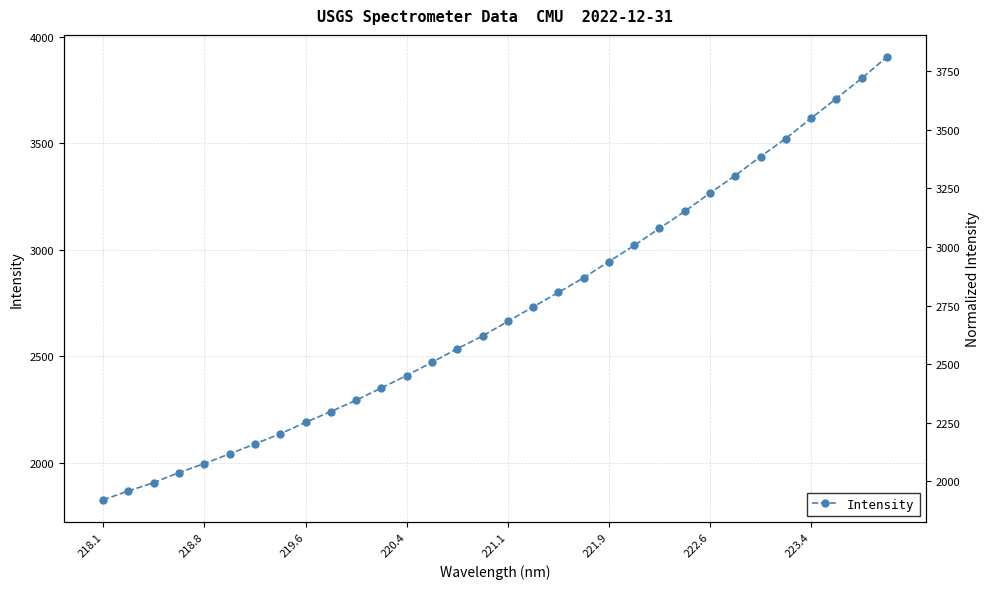

Is it true that the value at 31 is 6209.6?

False